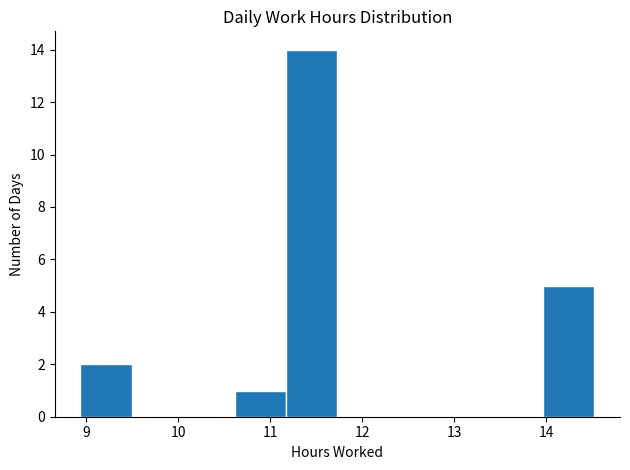

Which range on the x-axis has the tallest bar?

11.2 to 11.7